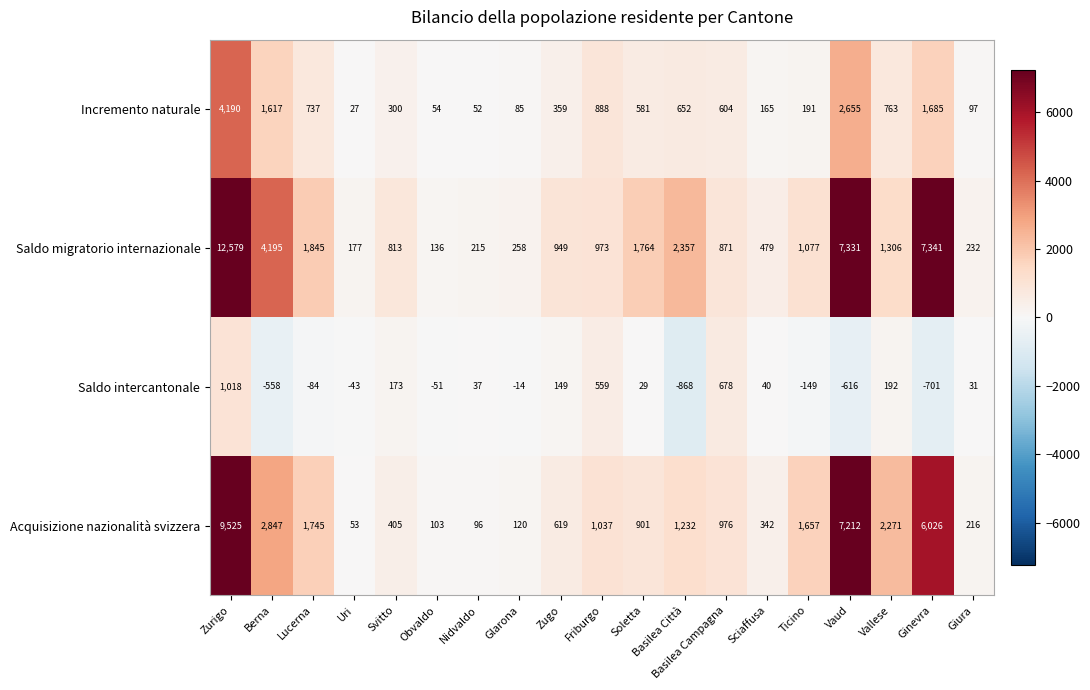

What is the difference between the maximum and second lowest values in the Acquisizione nazionalità svizzera series?

9429